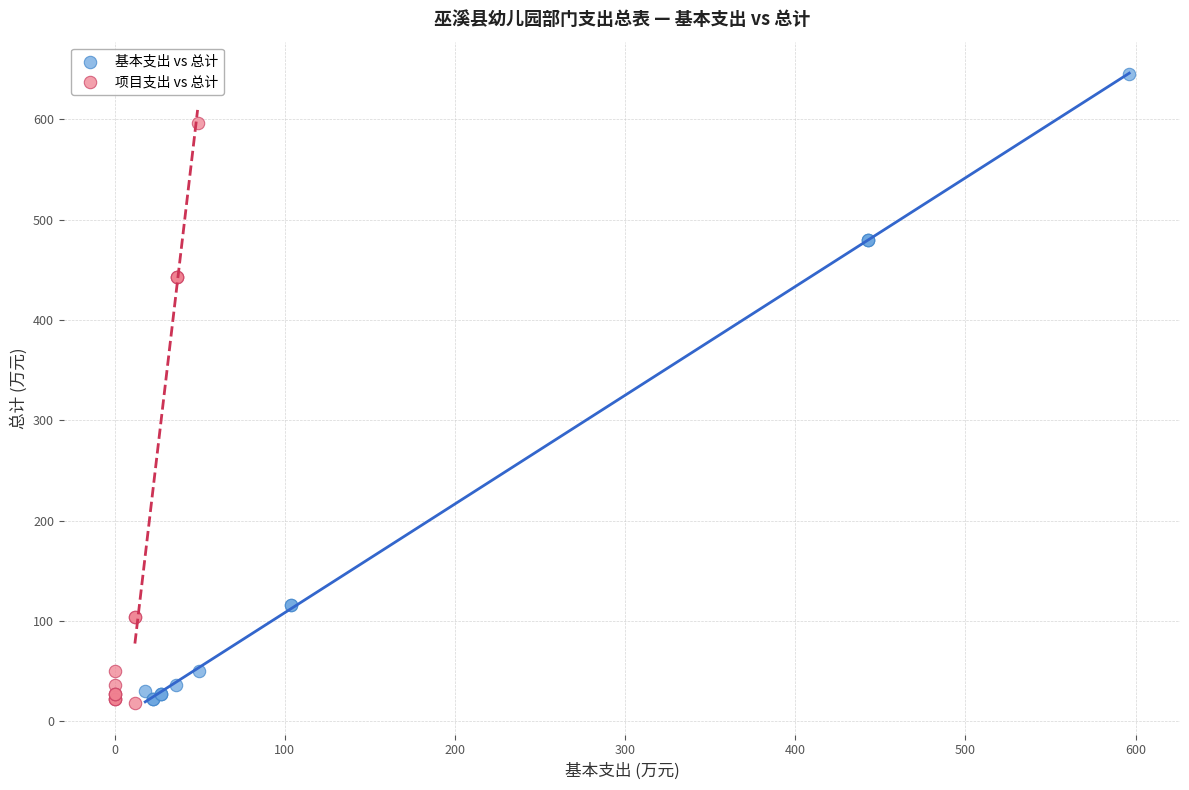

What are all the series names shown in the legend?

基本支出 vs 总计, 项目支出 vs 总计